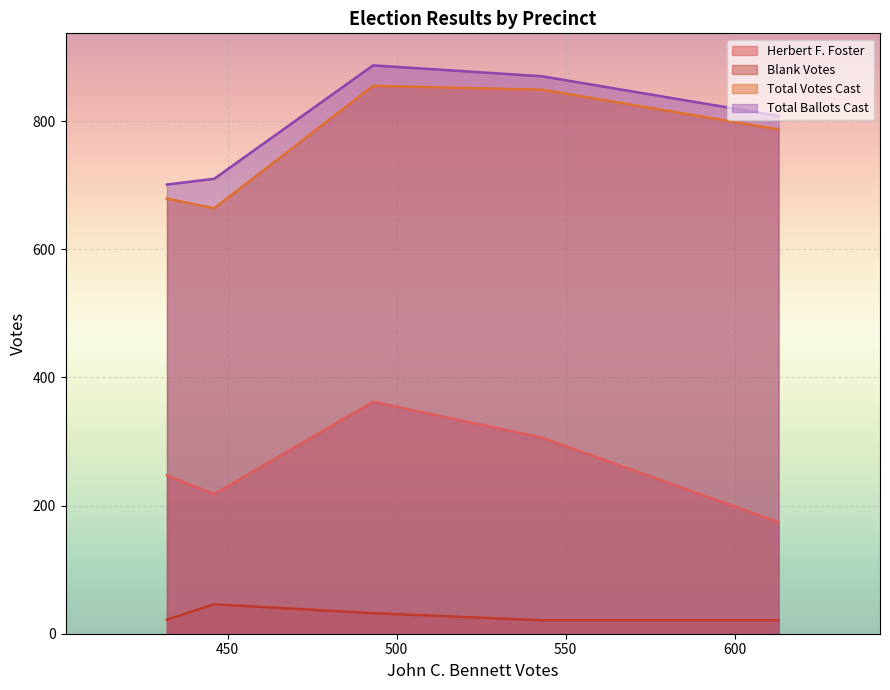

Is it true that Total Votes Cast equals 567 at Precinct 2?

False